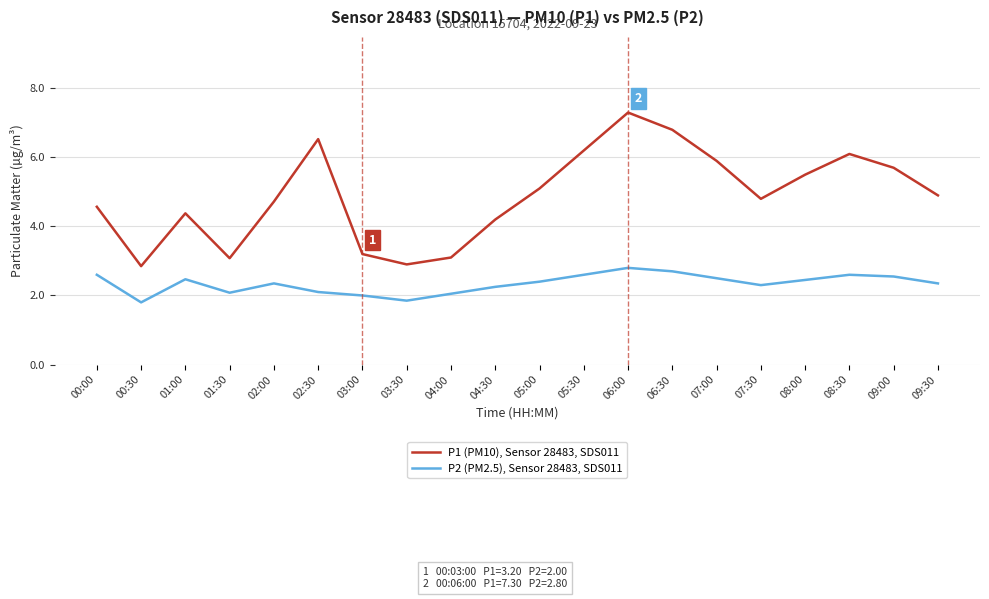

Rank the series by their maximum value, from highest to lowest.

P1 (PM10), Sensor 28483, SDS011, P2 (PM2.5), Sensor 28483, SDS011